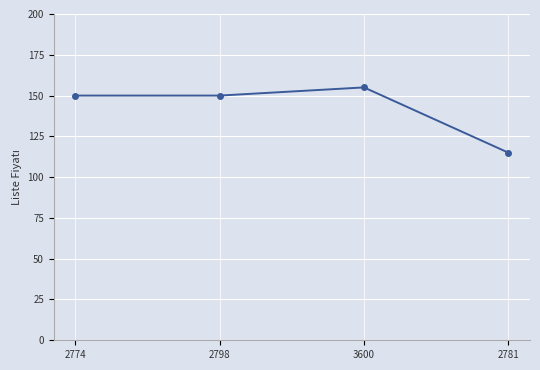

What is the sum of the values at 2774 and 2781?

265